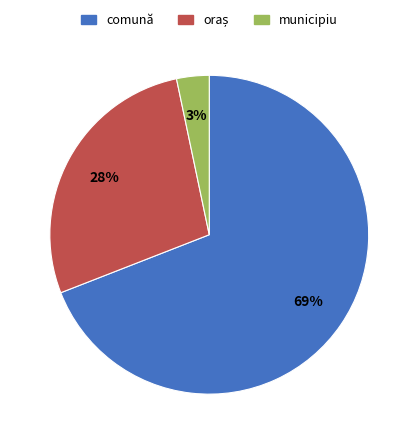

What is the largest slice in the pie chart?

comună